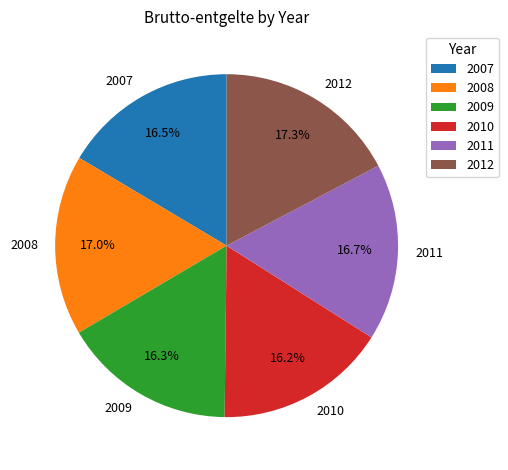

What is the ratio of the value at 2011 to the value at 2007?

1.0